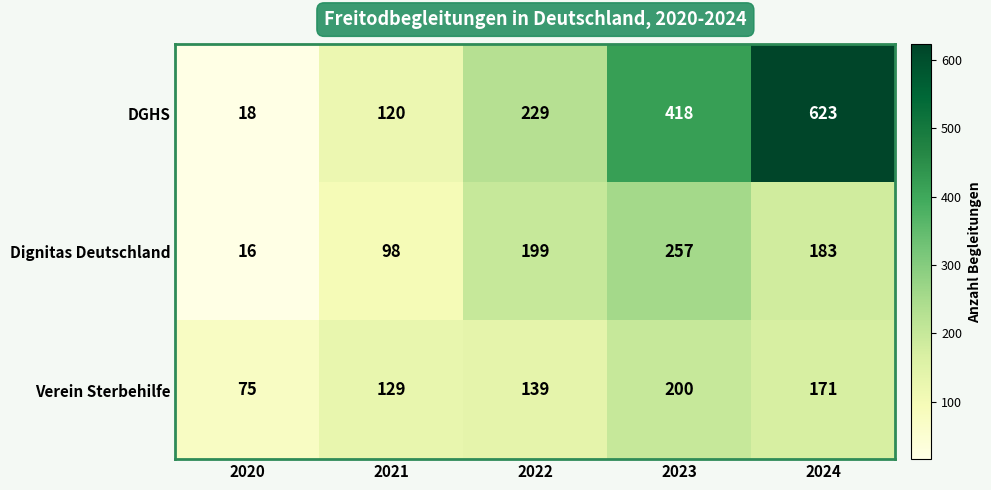

How many data points in Dignitas Deutschland are less than 183?

2